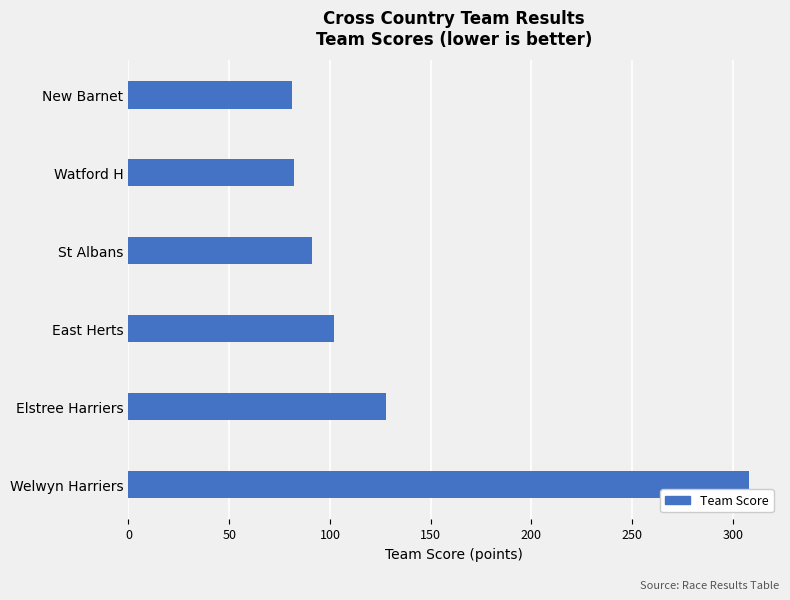

Is it true that the value at Welwyn Harriers is 308?

True